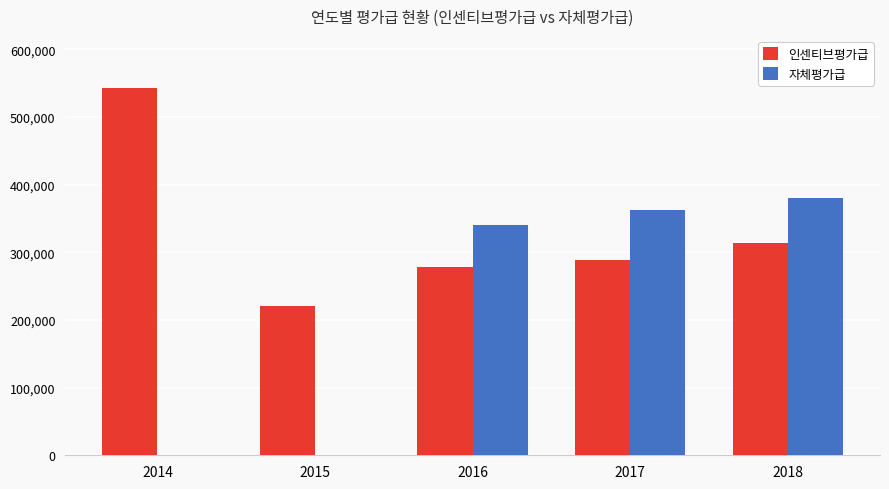

Are the bars horizontal?

No